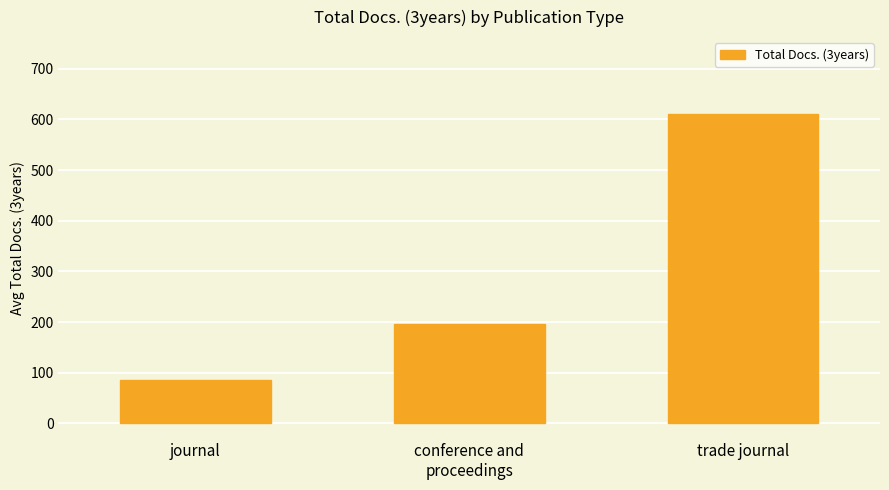

What is the sum of the values at journal and trade journal?

695